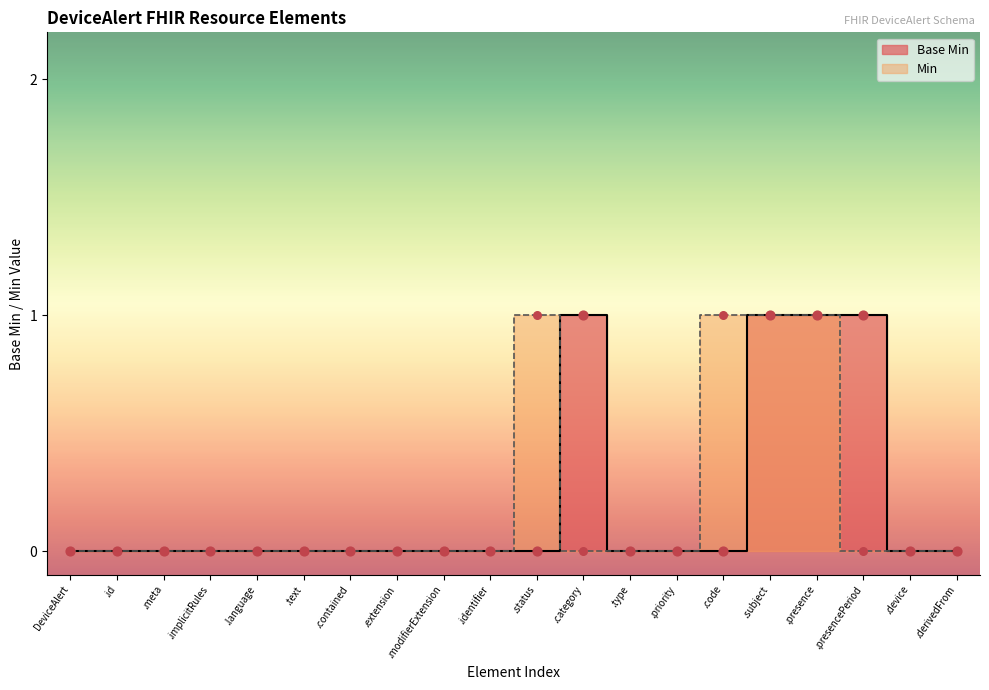

Between .identifier and .code, which is larger?

.identifier